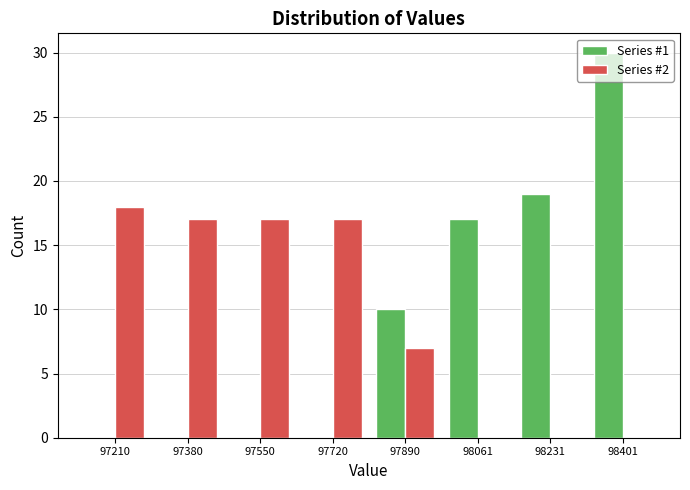

Where is Series #1 nearest to the value 15?

98061